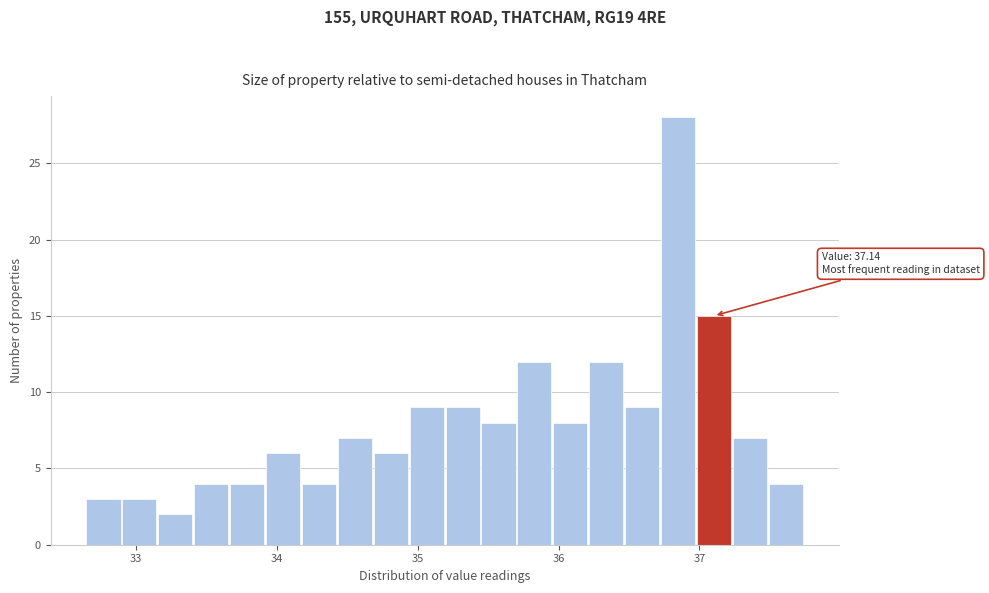

Read against the x-axis, roughly where is the centre of the tallest bar?

36.8